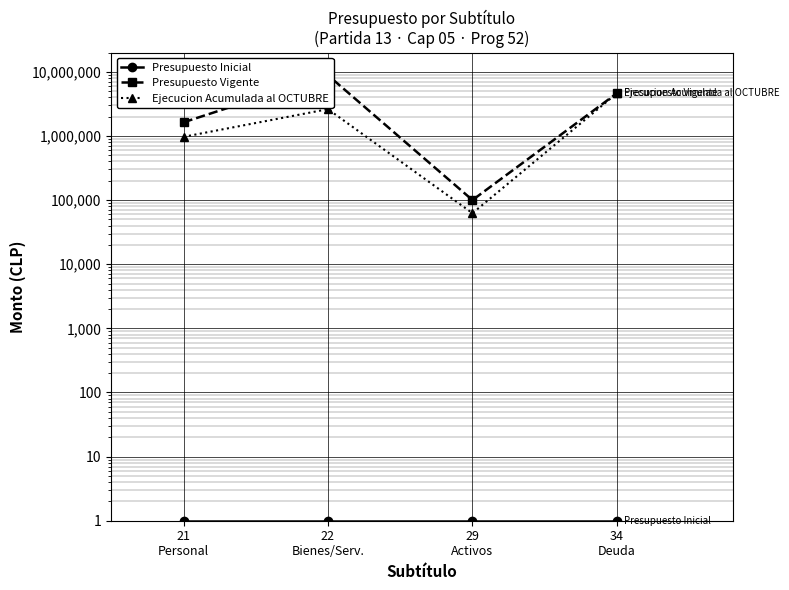

Rank the series by their maximum value, from highest to lowest.

Presupuesto Vigente, Ejecucion Acumulada al OCTUBRE, Presupuesto Inicial